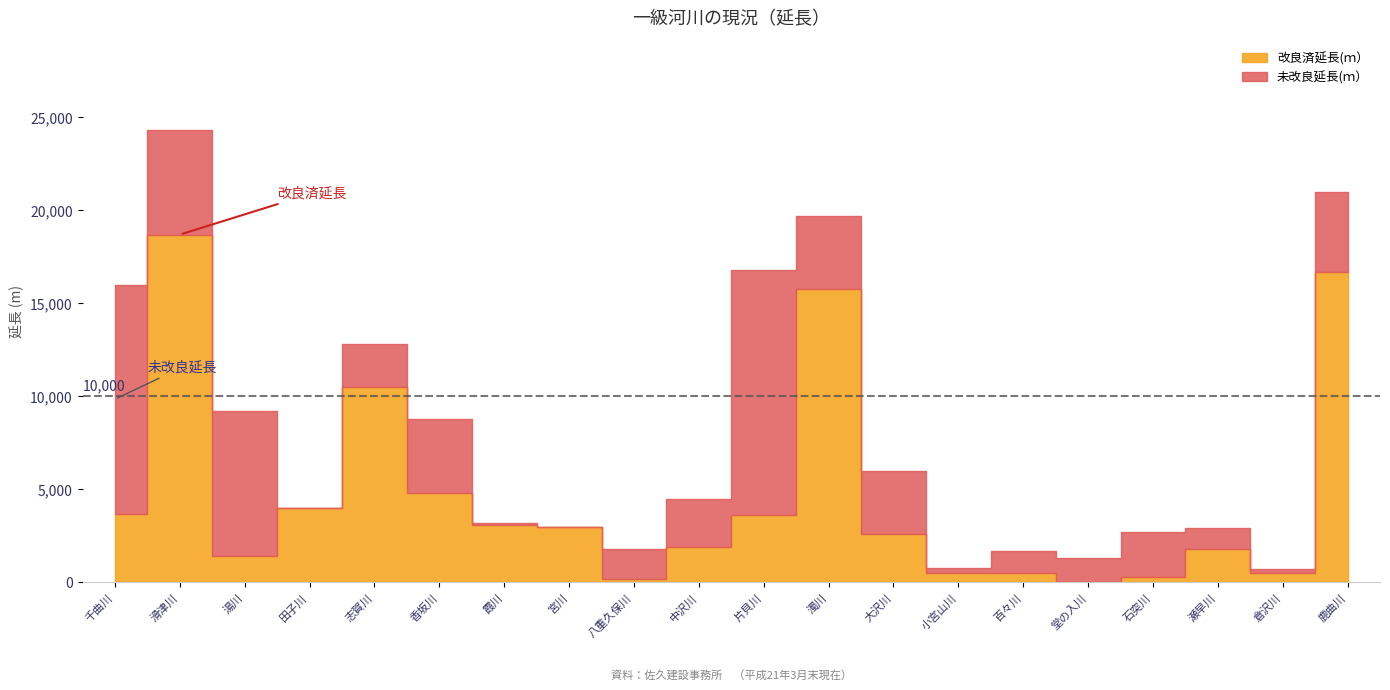

In 改良済延長(ｍ）, how many points are higher than both neighbors (excluding endpoints)?

4